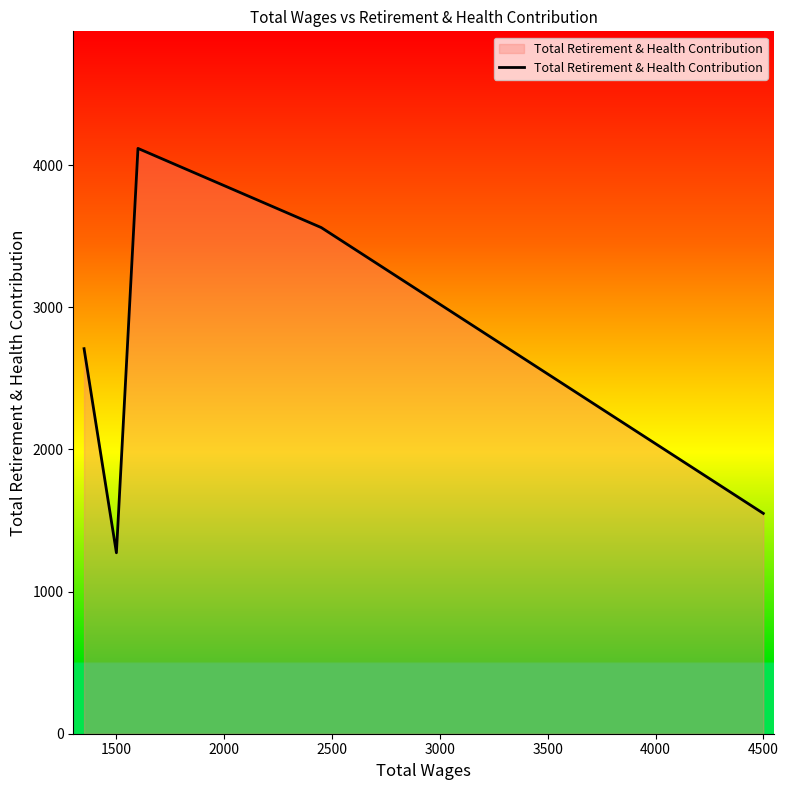

True or false: the data has more than 2 interior local peaks.

False